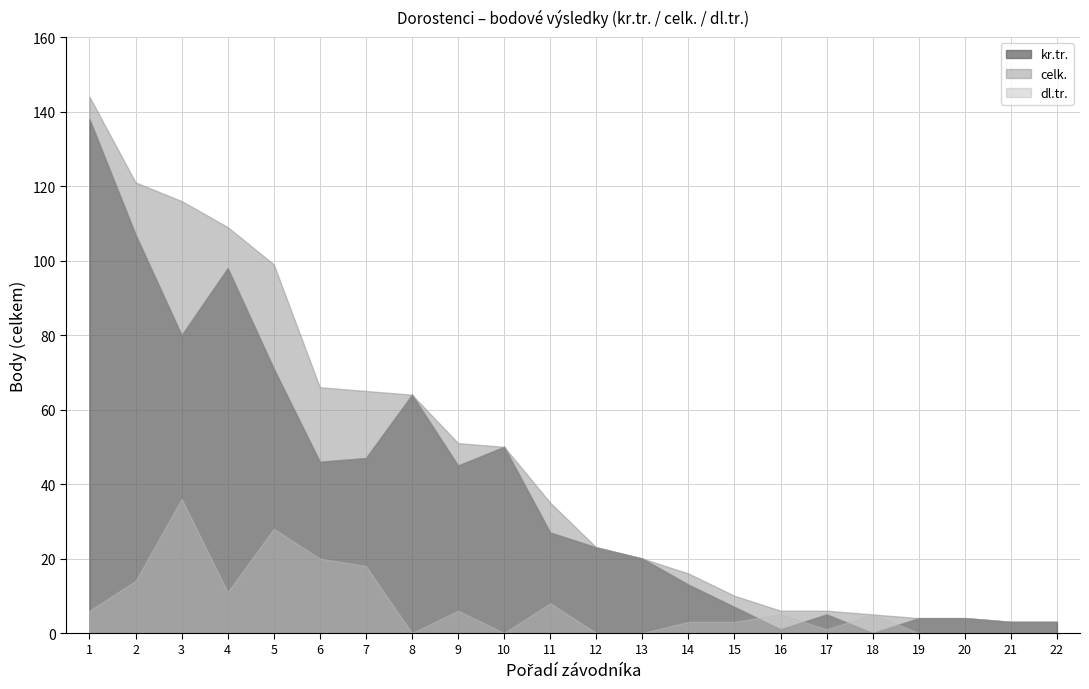

Where is kr.tr. nearest to the value 69?

5